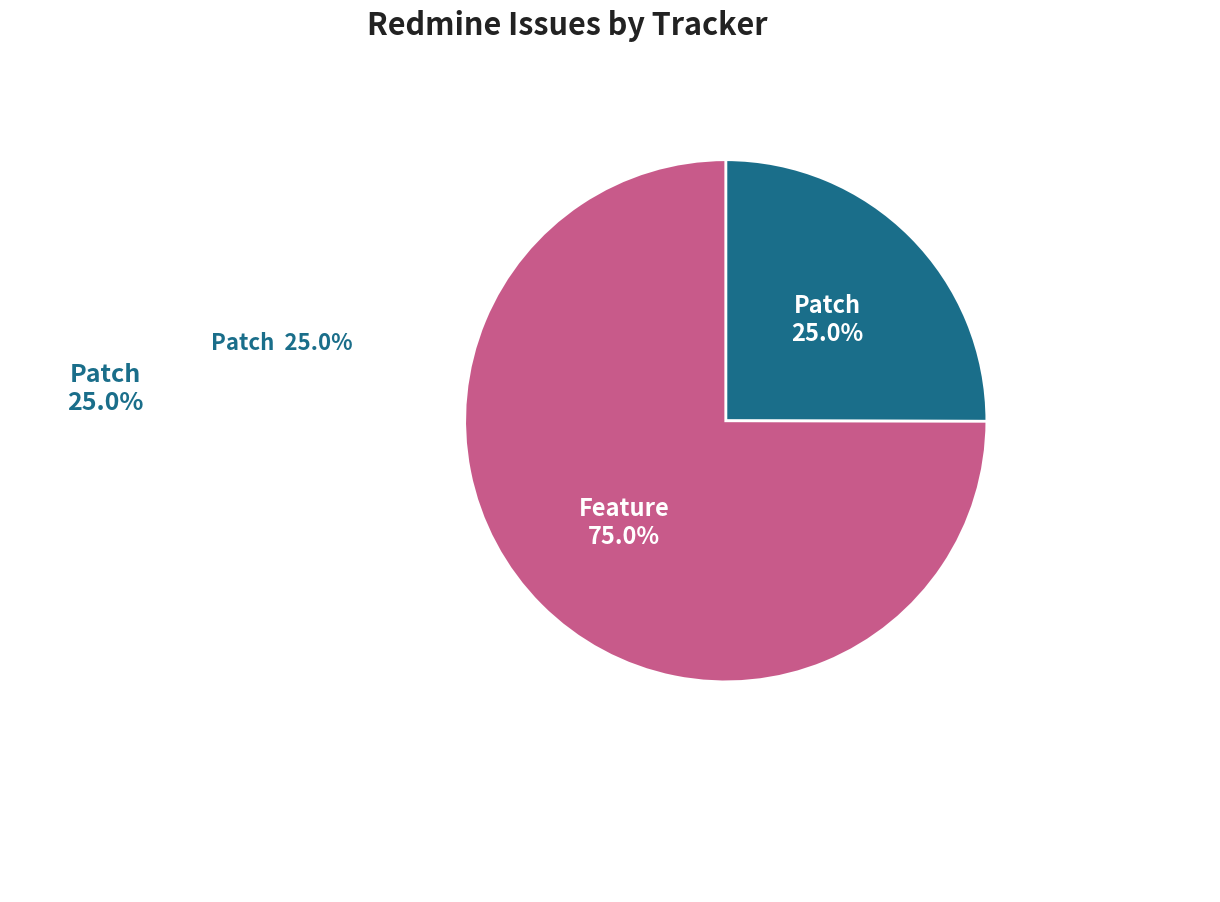

Is there any slice that represents more than half of the pie?

Yes